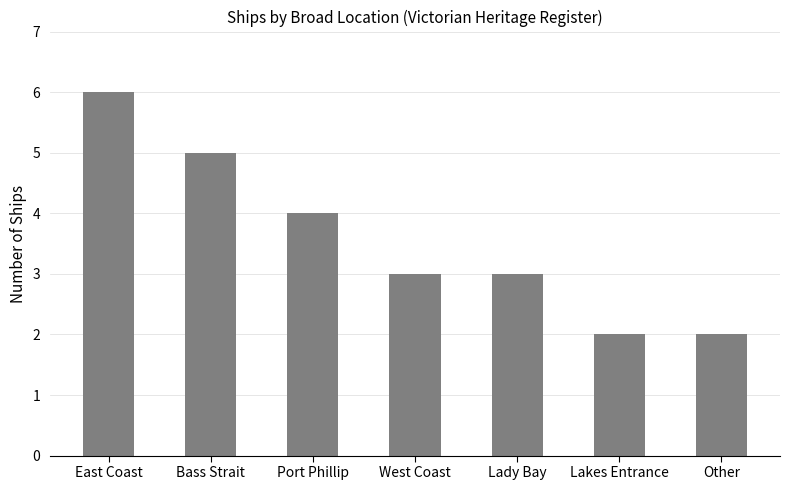

What is the sum of all values?

25